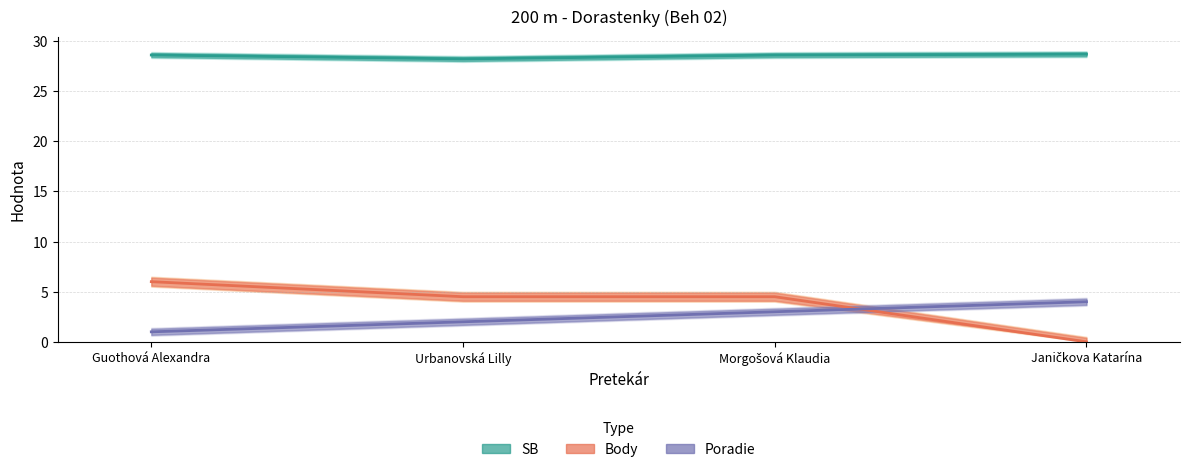

Reading left to right, transcribe all the data shown in this chart.

SB (line): Guothová Alexandra=28.6	Urbanovská Lilly=28.2	Morgošová Klaudia=28.6	Janičkova Katarína=28.7
Body (line): Guothová Alexandra=6.0	Urbanovská Lilly=4.5	Morgošová Klaudia=4.5	Janičkova Katarína=0.0
Poradie (line): Guothová Alexandra=1.0	Urbanovská Lilly=2.0	Morgošová Klaudia=3.0	Janičkova Katarína=4.0